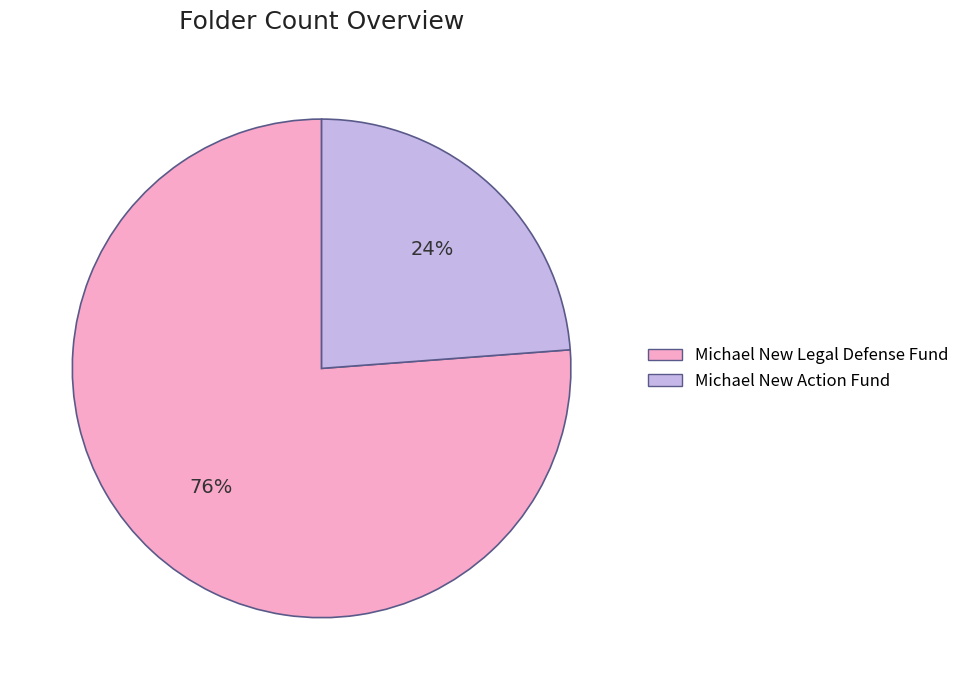

To the nearest percent, what is the average slice percentage?

50%